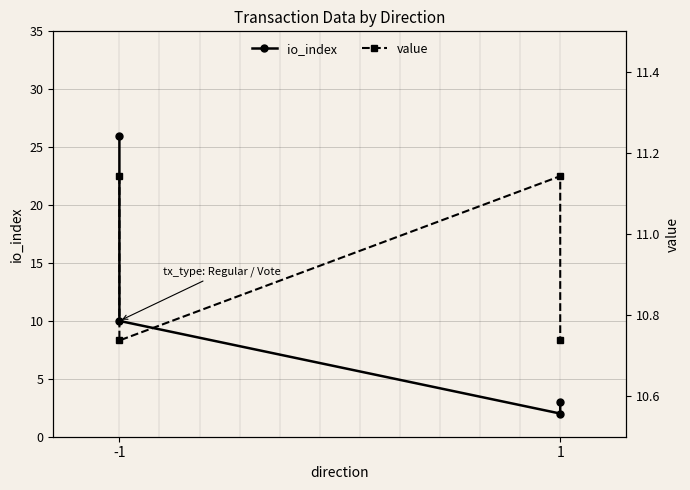

The value of io_index at -1 is 2.9. True or false?

False